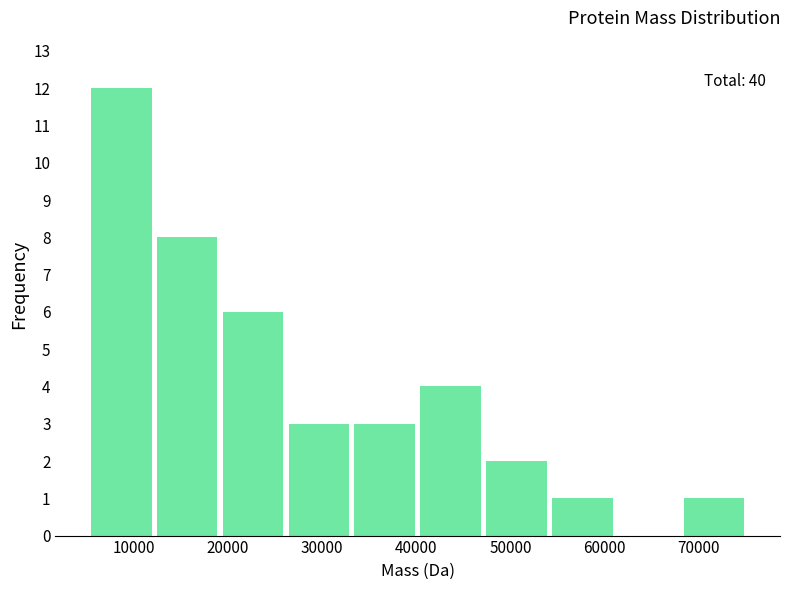

Which range on the x-axis has the tallest bar?

5000 to 12000